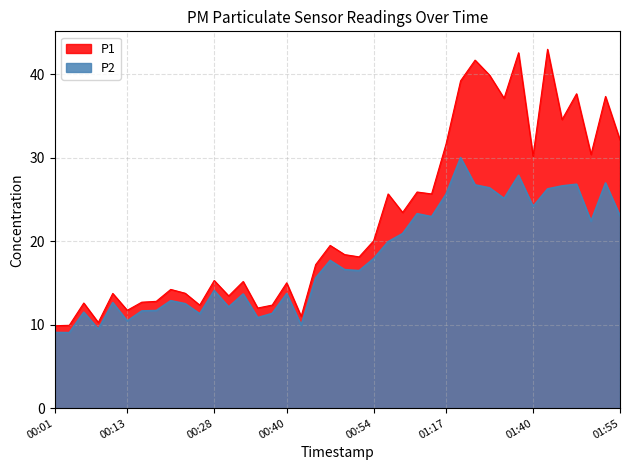

Which has a higher value, 2022-08-01T00:35:17 or 2022-08-01T00:37:43?

2022-08-01T00:37:43